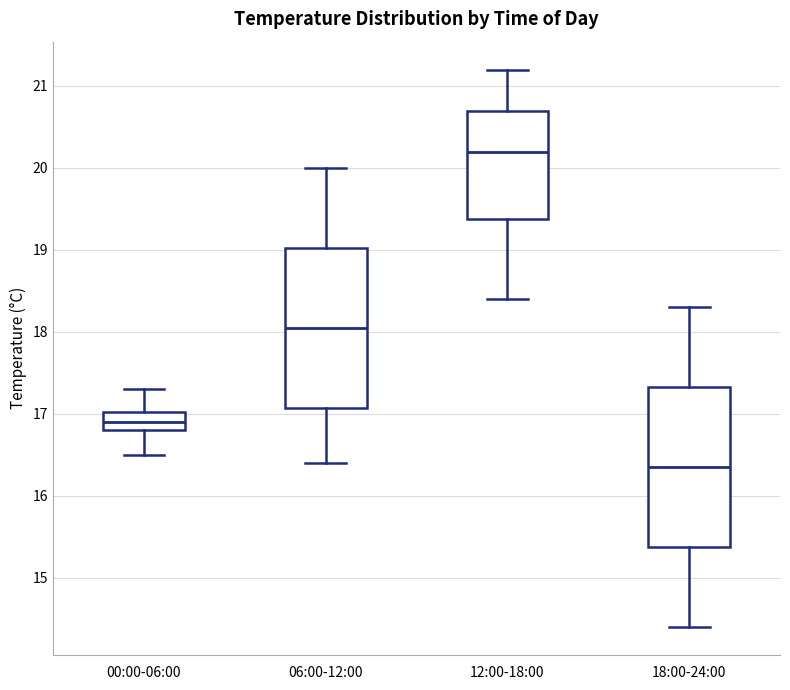

Which box has the highest median line?

12:00-18:00